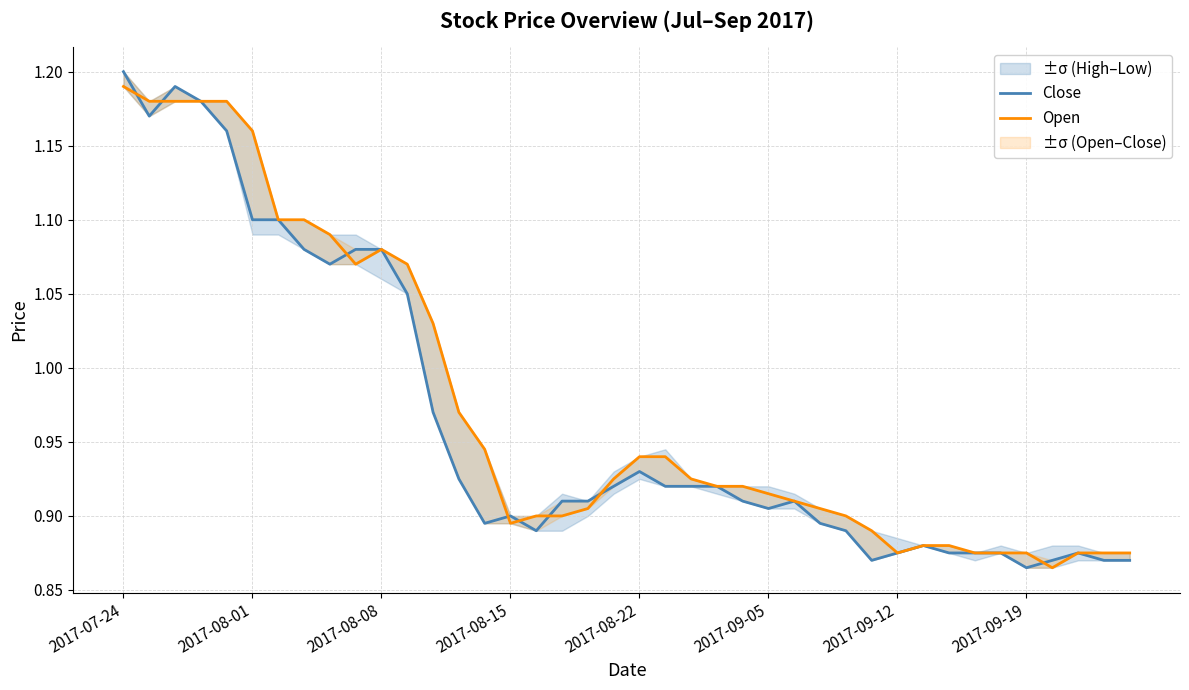

Between 2017-08-22 and 16, which series saw the biggest shift?

Open